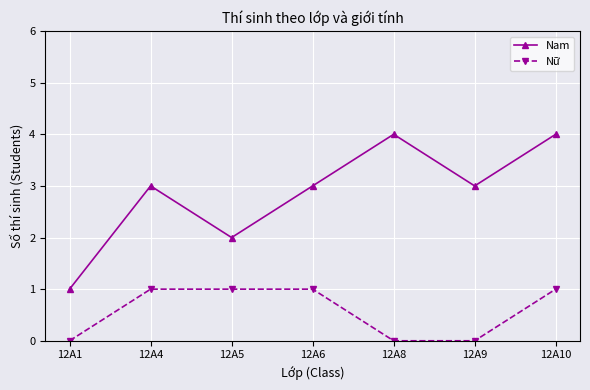

Reading right to left, what are all the values shown in this chart?

Nam: 4	3	4	3	2	3	1
Nữ: 1	0	0	1	1	1	0